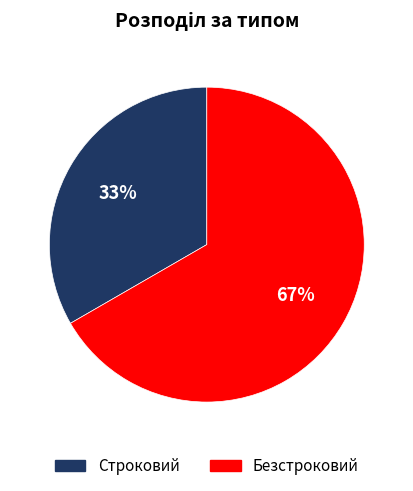

Which slice is the smallest?

Строковий